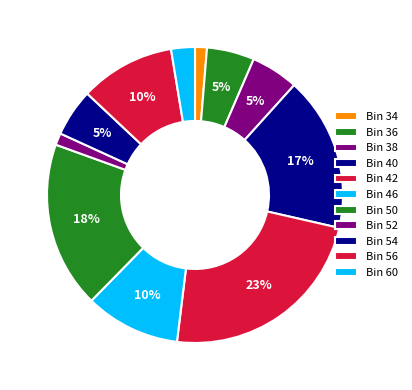

How many slices are in this pie chart?

11